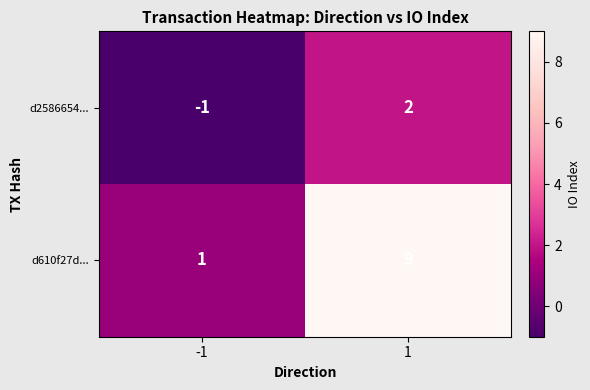

The d2586654... series shows 3 at 1. True or false?

False